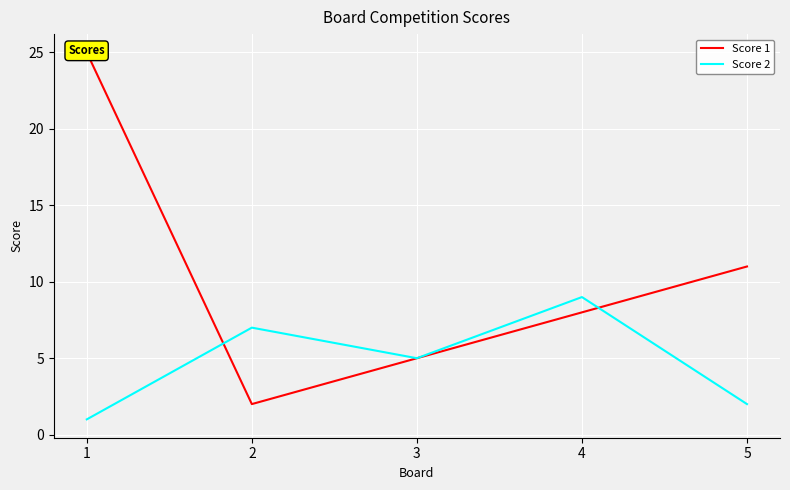

The Score 1 series shows 2 at 4. True or false?

False